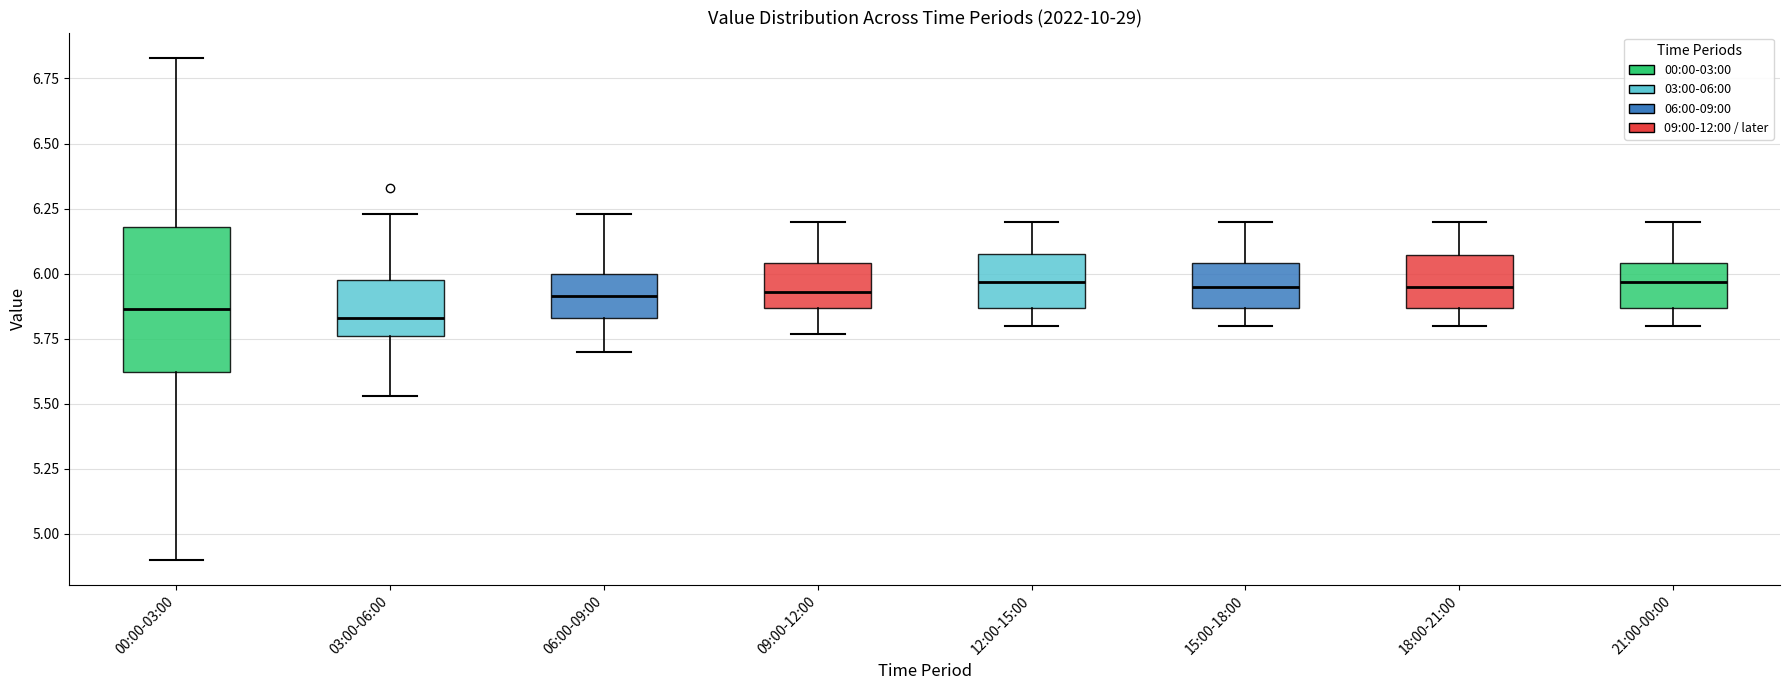

Which box is the tallest, from its lower edge to its upper edge?

00:00-03:00